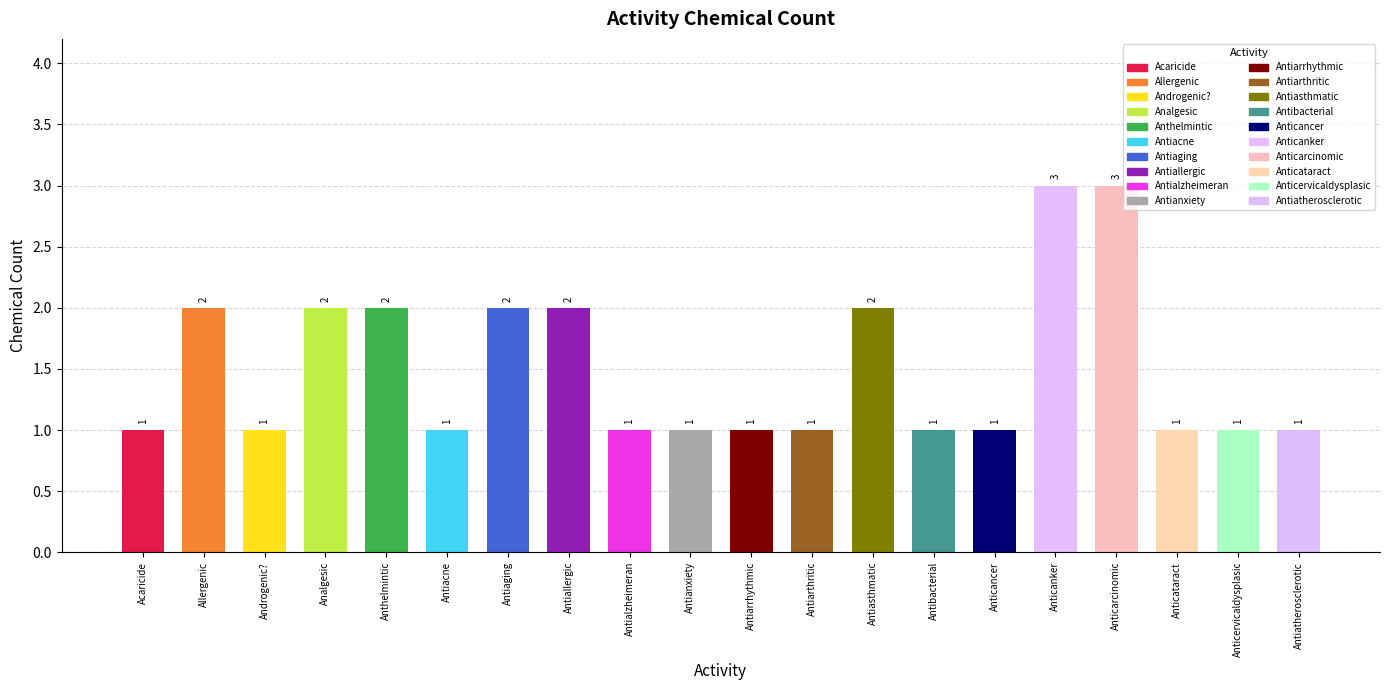

Rank the categories by value from highest to lowest.

Anticanker, Anticarcinomic, Allergenic, Analgesic, Anthelmintic, Antiaging, Antiallergic, Antiasthmatic, Acaricide, Androgenic?, Antiacne, Antialzheimeran, Antianxiety, Antiarrhythmic, Antiarthritic, Antibacterial, Anticancer, Anticataract, Anticervicaldysplasic, Antiatherosclerotic